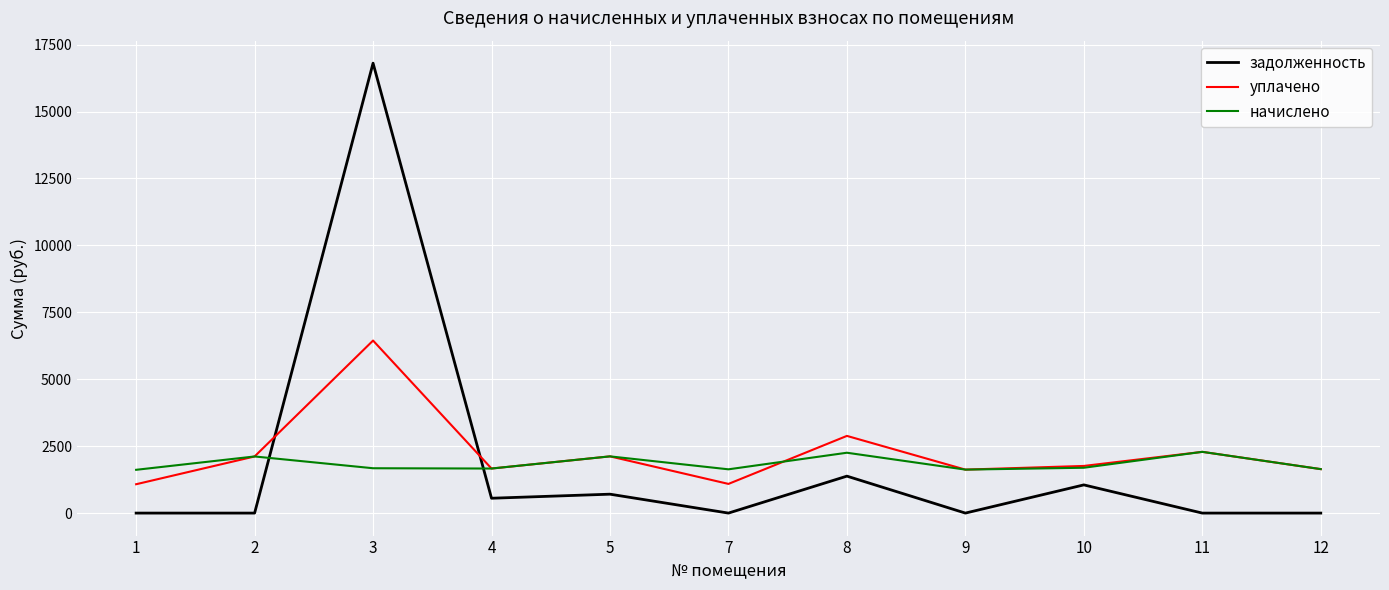

What is the lowest value of the уплачено series?

1077.8